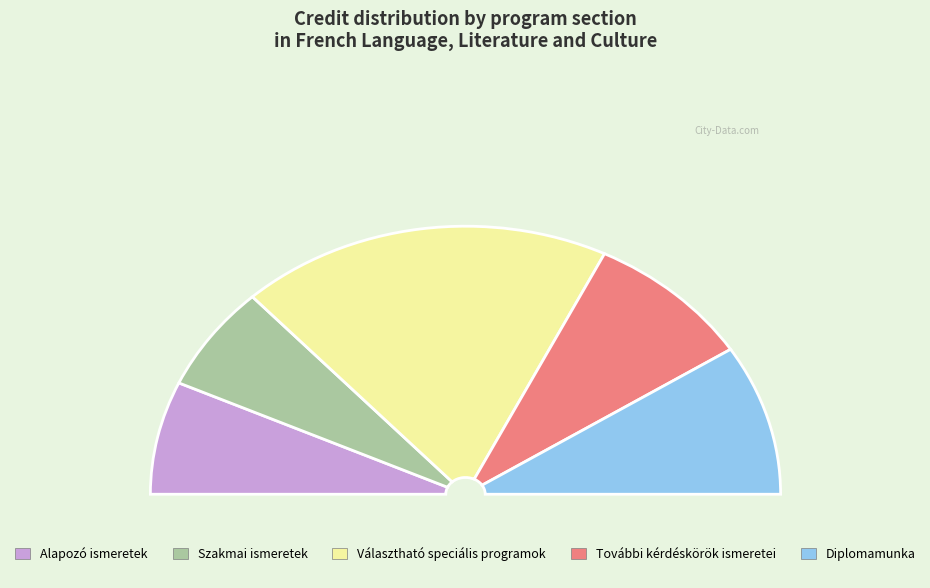

How many segments does this pie chart have?

5